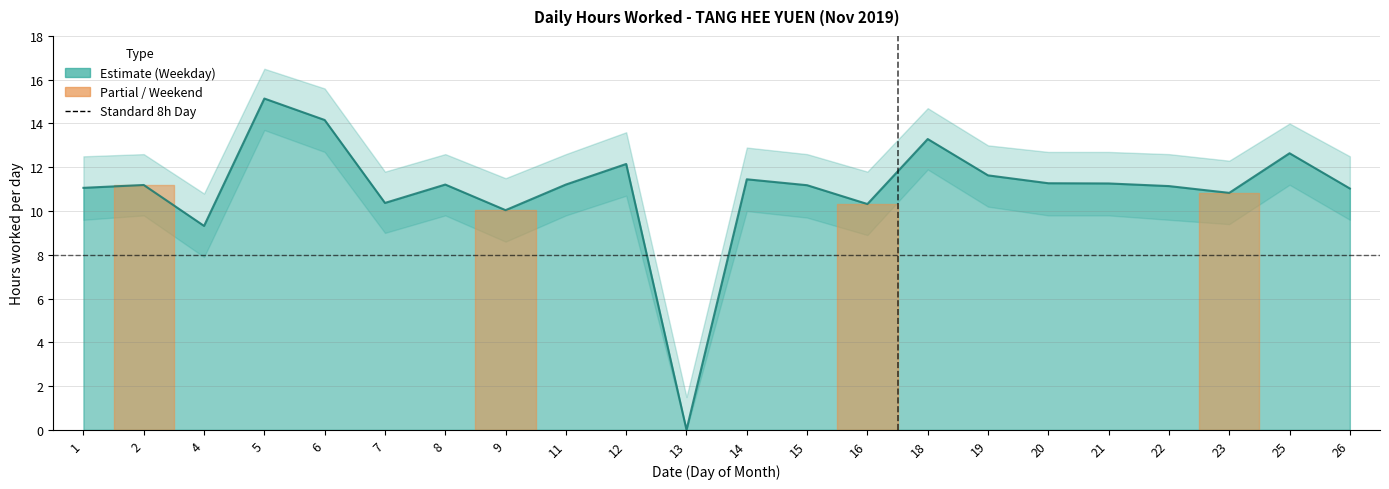

Which series changed the most between 20 and 25?

Lower Band